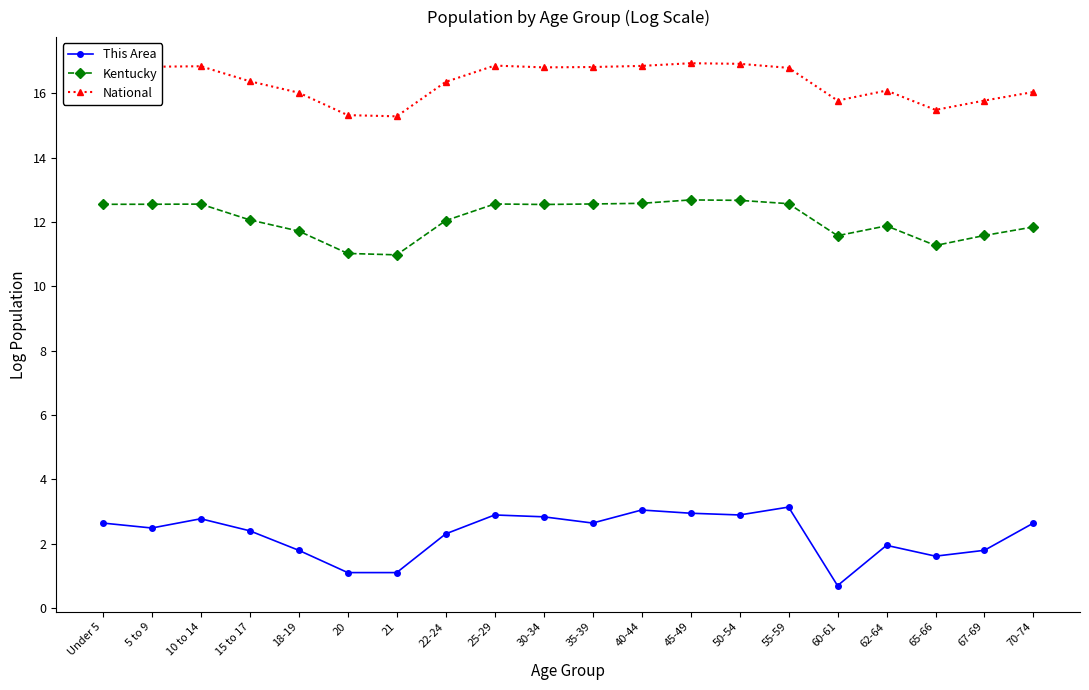

True or false: National and This Area intersect in this chart.

False